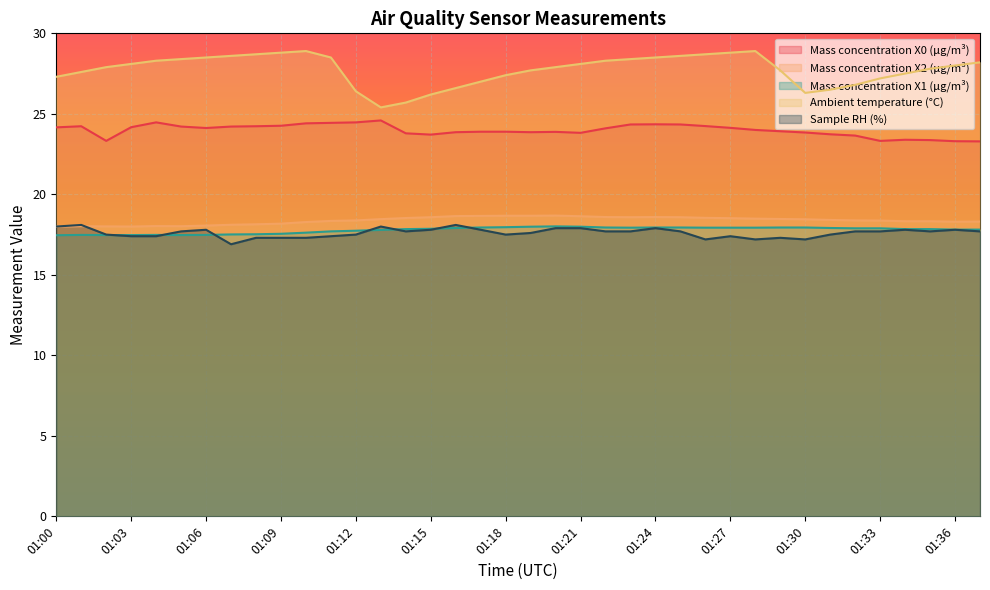

Which series has the widest spread of values?

Ambient temperature (°C)